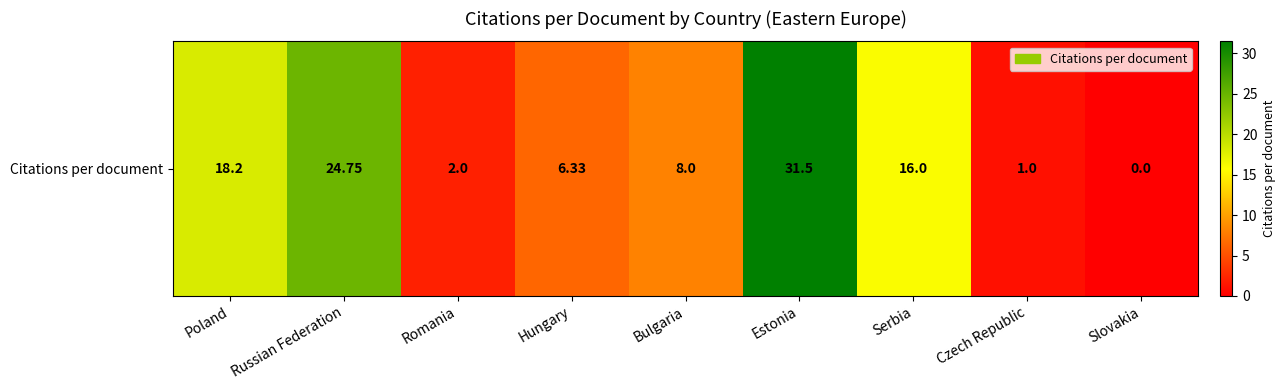

What is the sum of all values?

107.8